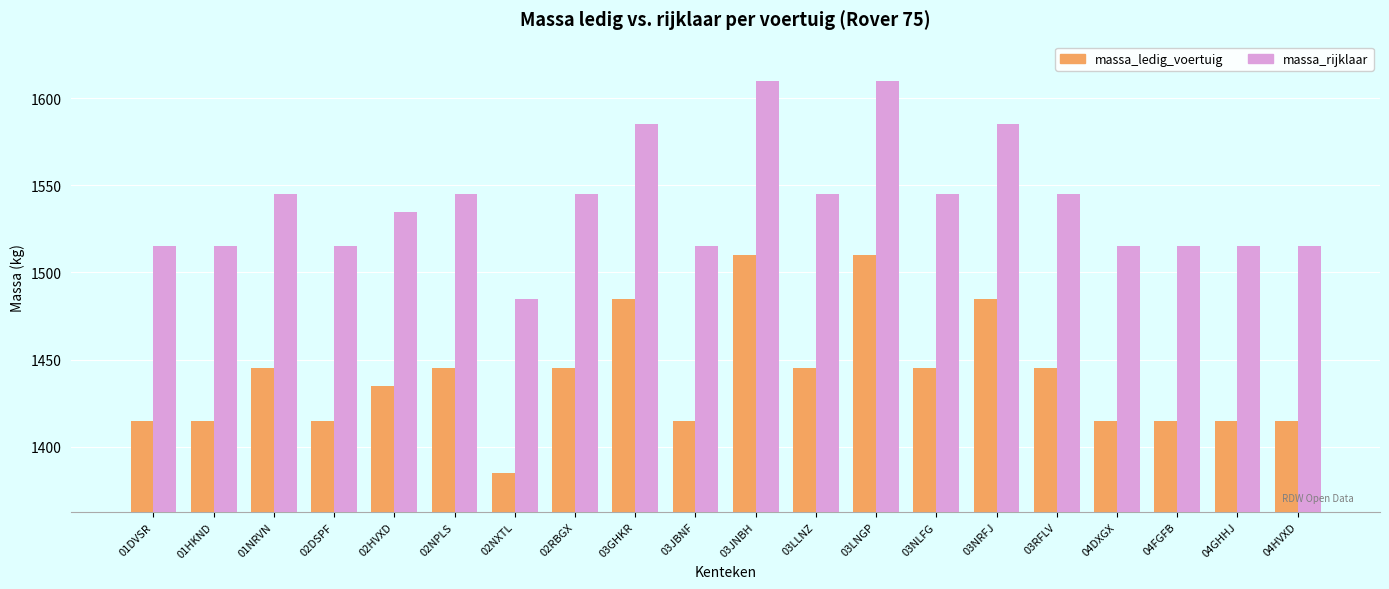

What is the difference between the maximum and minimum values in the massa_rijklaar series?

125